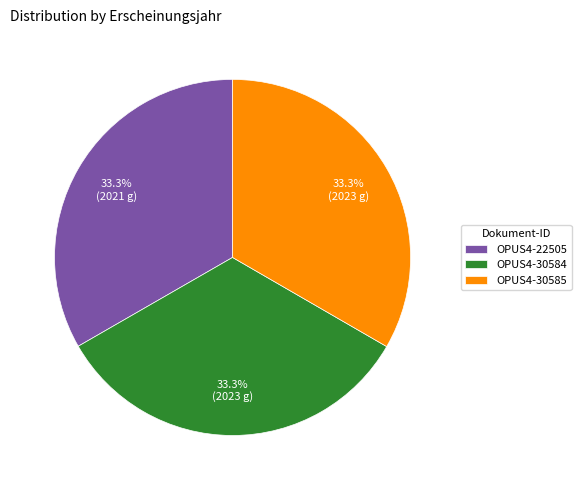

True or false: OPUS4-30585 accounts for 24% of the total.

False